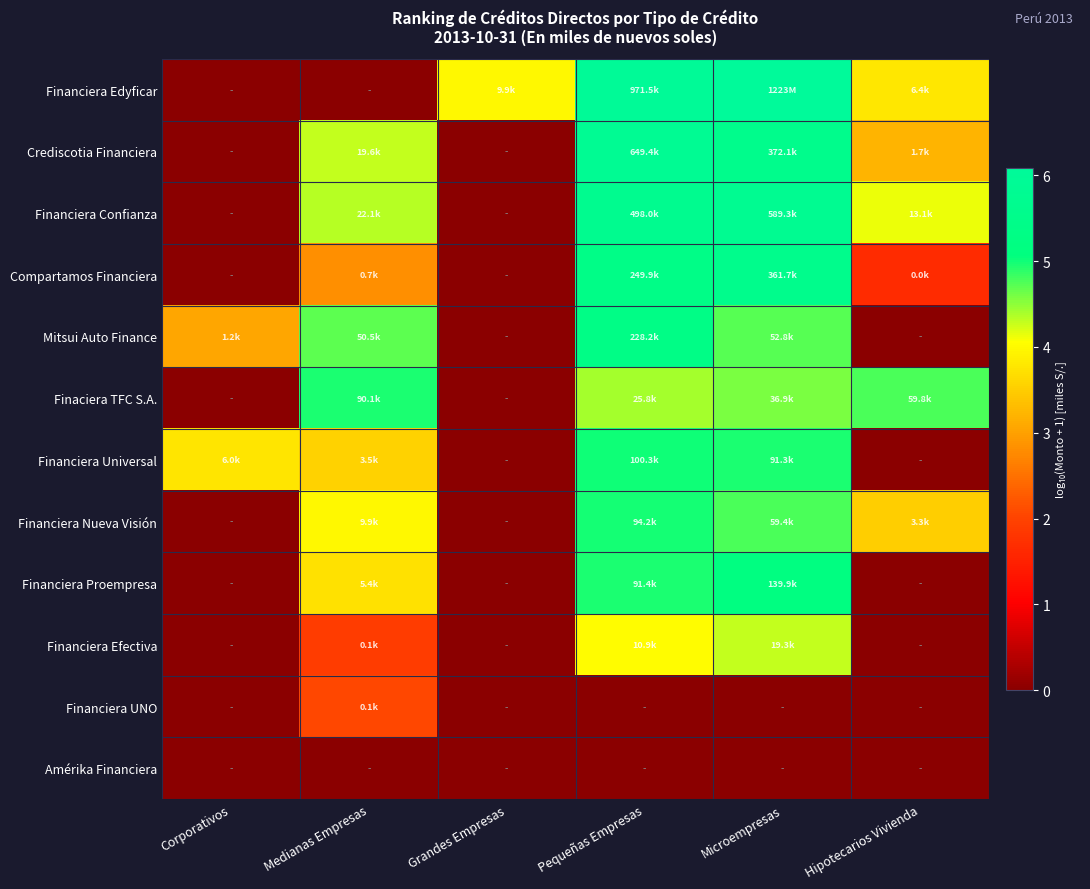

At which category is the sum across all series the highest?

Pequeñas Empresas